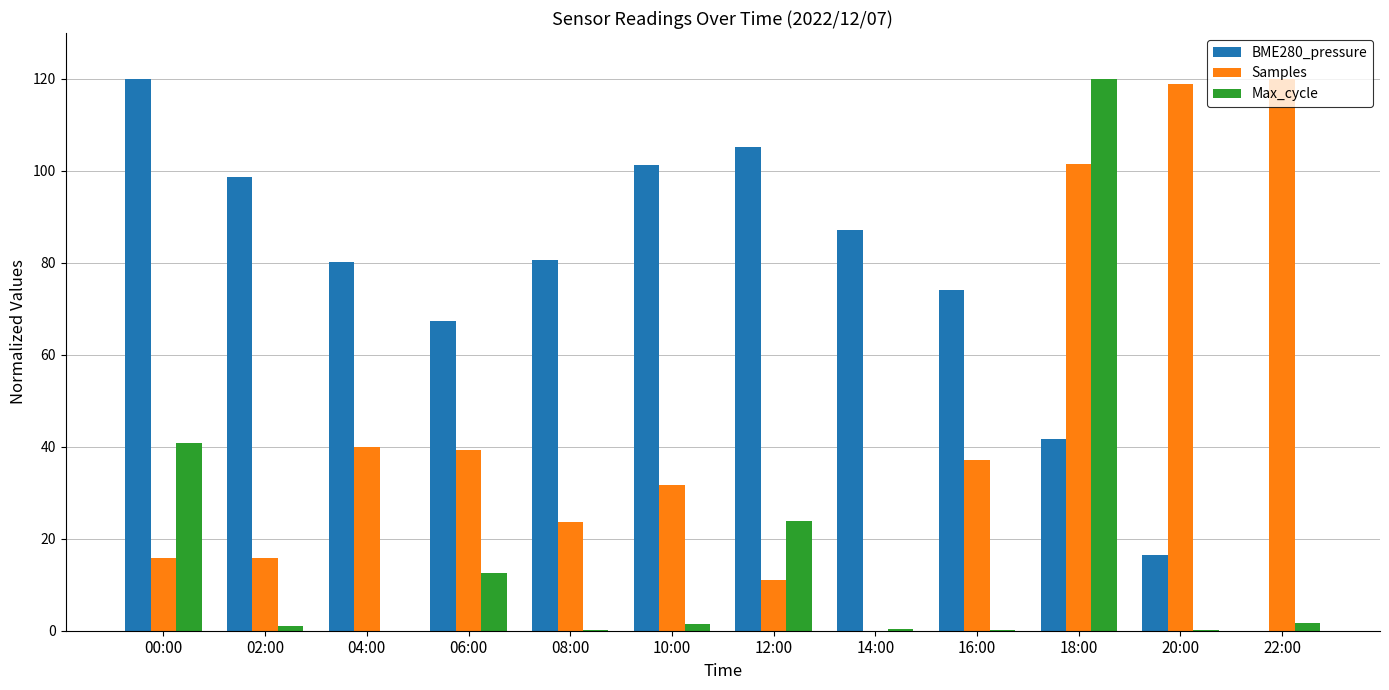

What is the sum of the Samples values at 14:00 and 12:00?

11.1